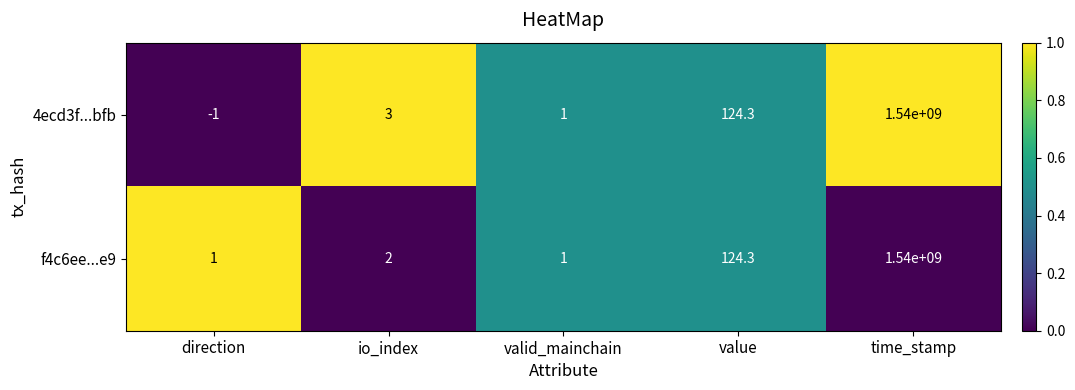

Reading right to left, extract all data points from this chart.

4ecd3f...bfb: 1540000000.0	124.3	1.0	3.0	-1.0
f4c6ee...e9: 1540000000.0	124.3	1.0	2.0	1.0